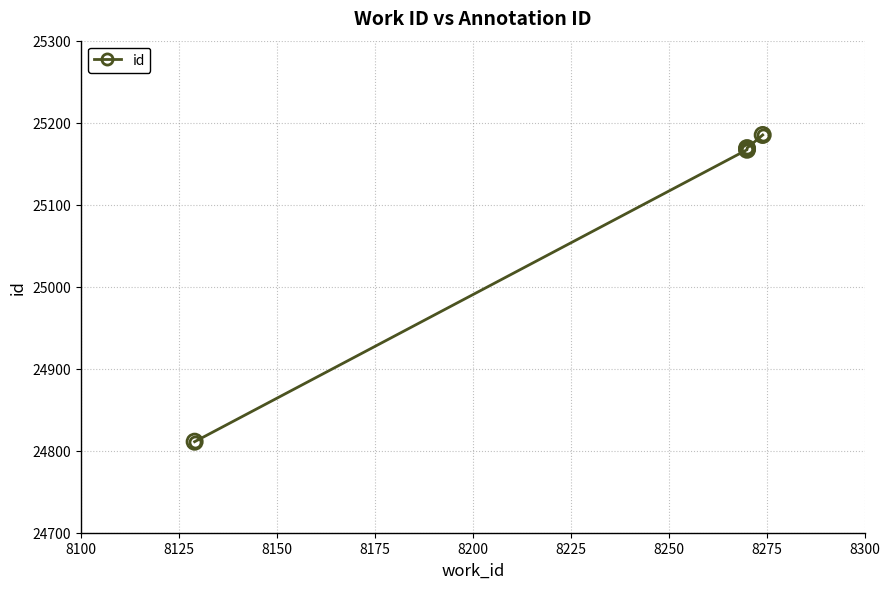

Between 8125 and 8150, which is larger?

8150